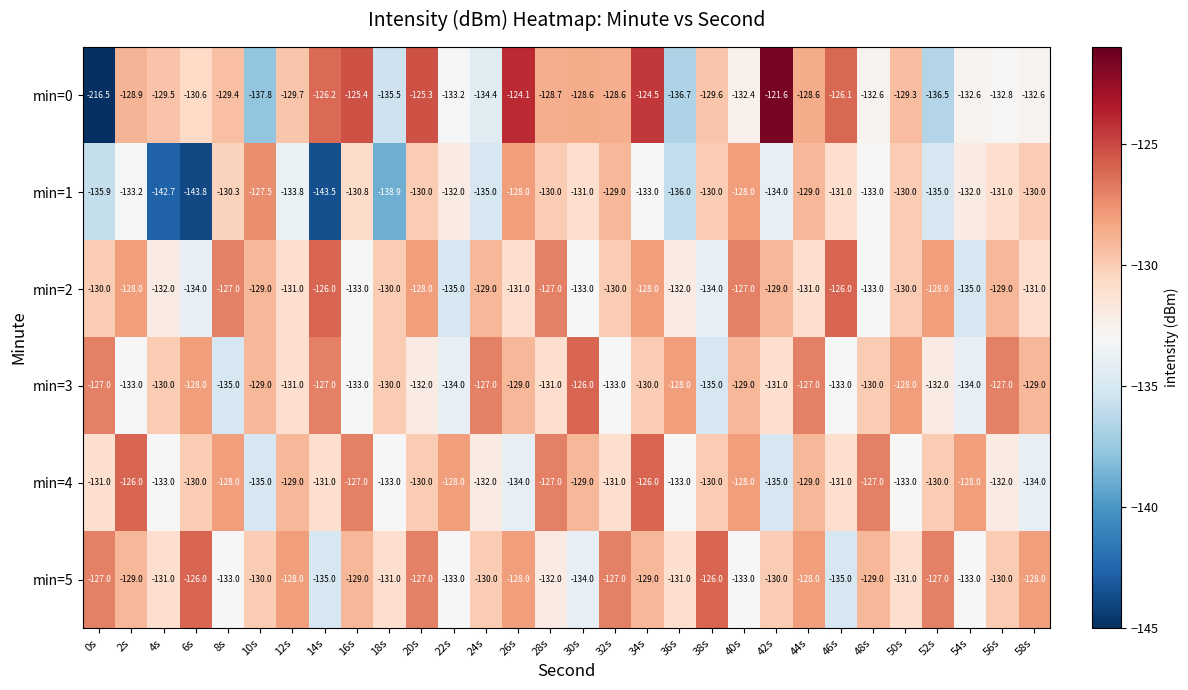

What is the difference between the maximum and minimum values in the min=5 series?

9.0